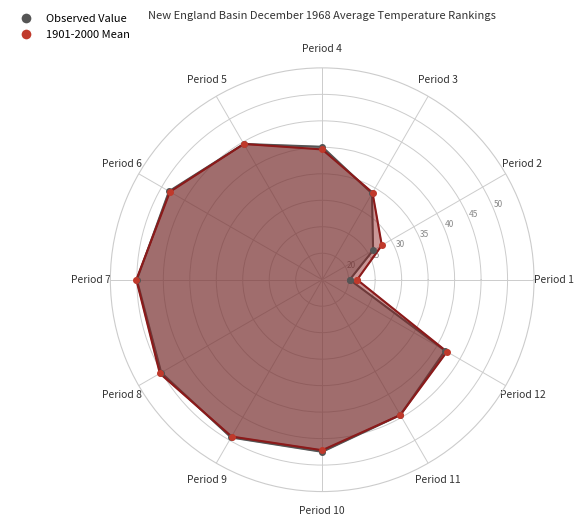

Is it true that 1901-2000 Mean equals 28.0 at Period 2?

True